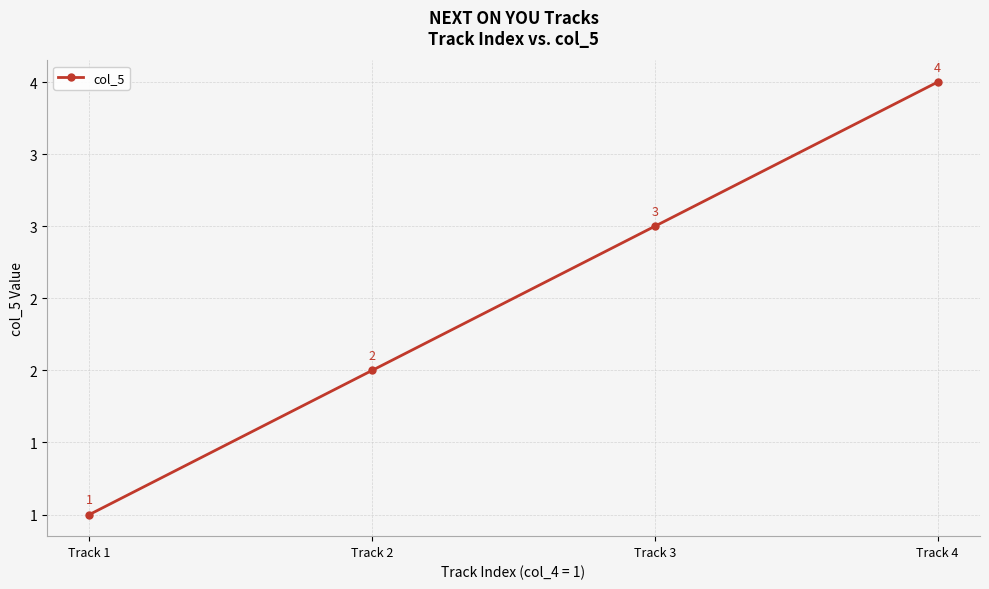

Approximately how many times larger is the value at Track 3 compared to Track 4?

0.8